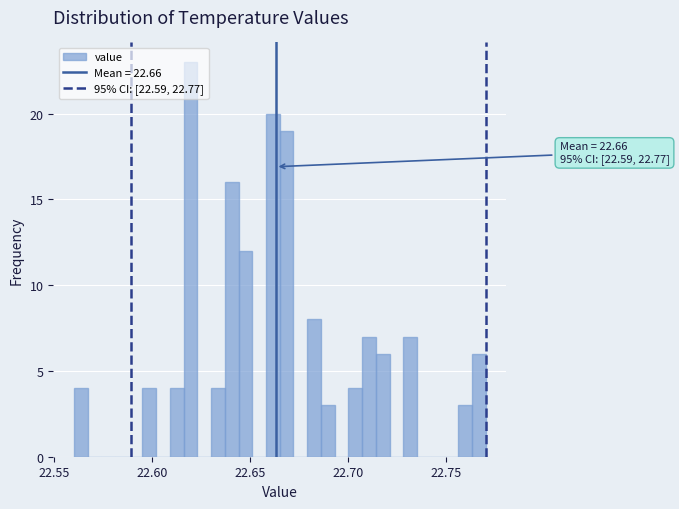

Around what value on the x-axis is the tallest bar? Give the approximate position of its centre, as read against the axis.

22.620